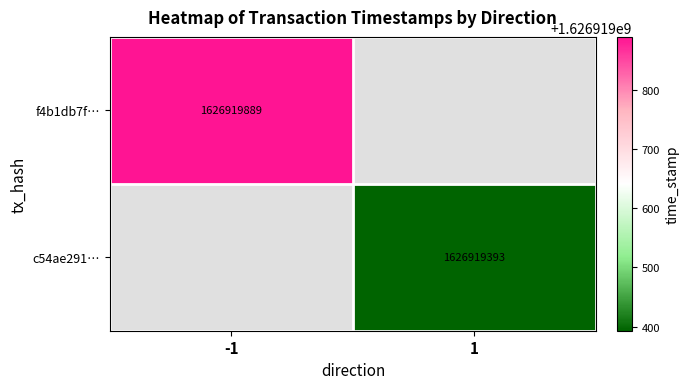

Between time_stamp and direction, which is larger?

time_stamp